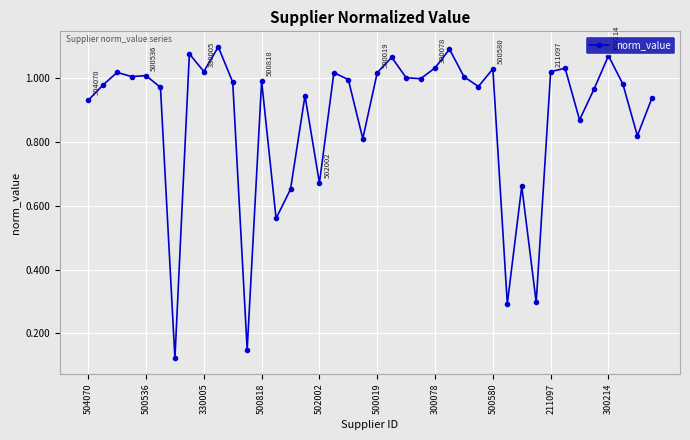

True or false: there are more than 1 points higher than both neighbors.

True